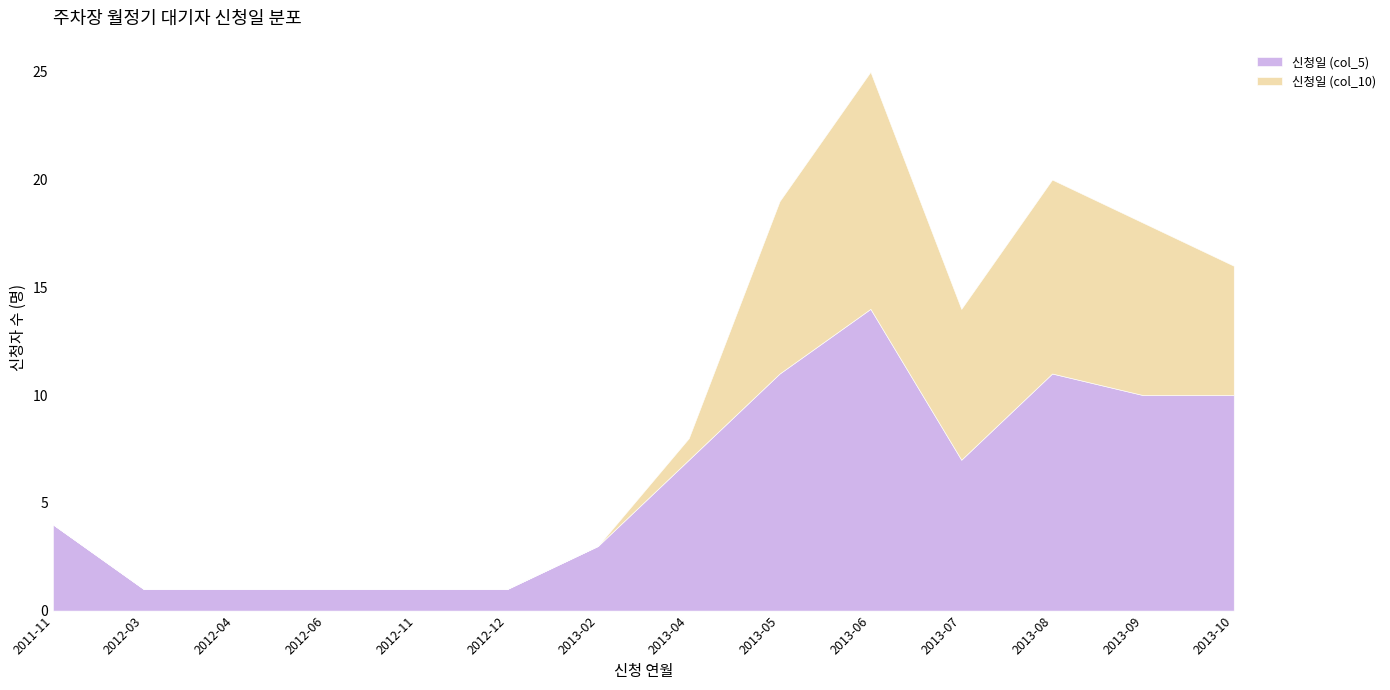

Is it true that 신청일 (col_10) equals 6 at 2013-10?

True